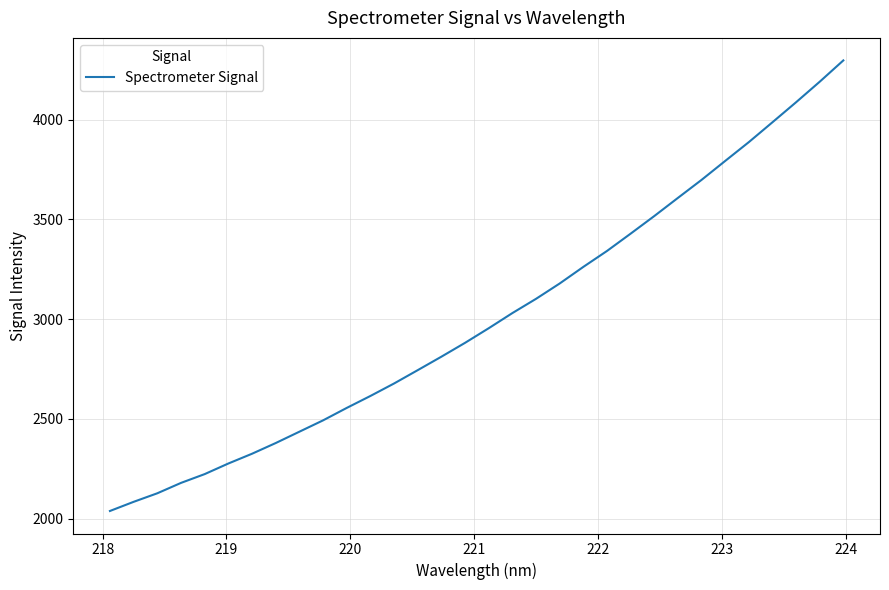

What is the maximum value shown in the chart?

4296.9